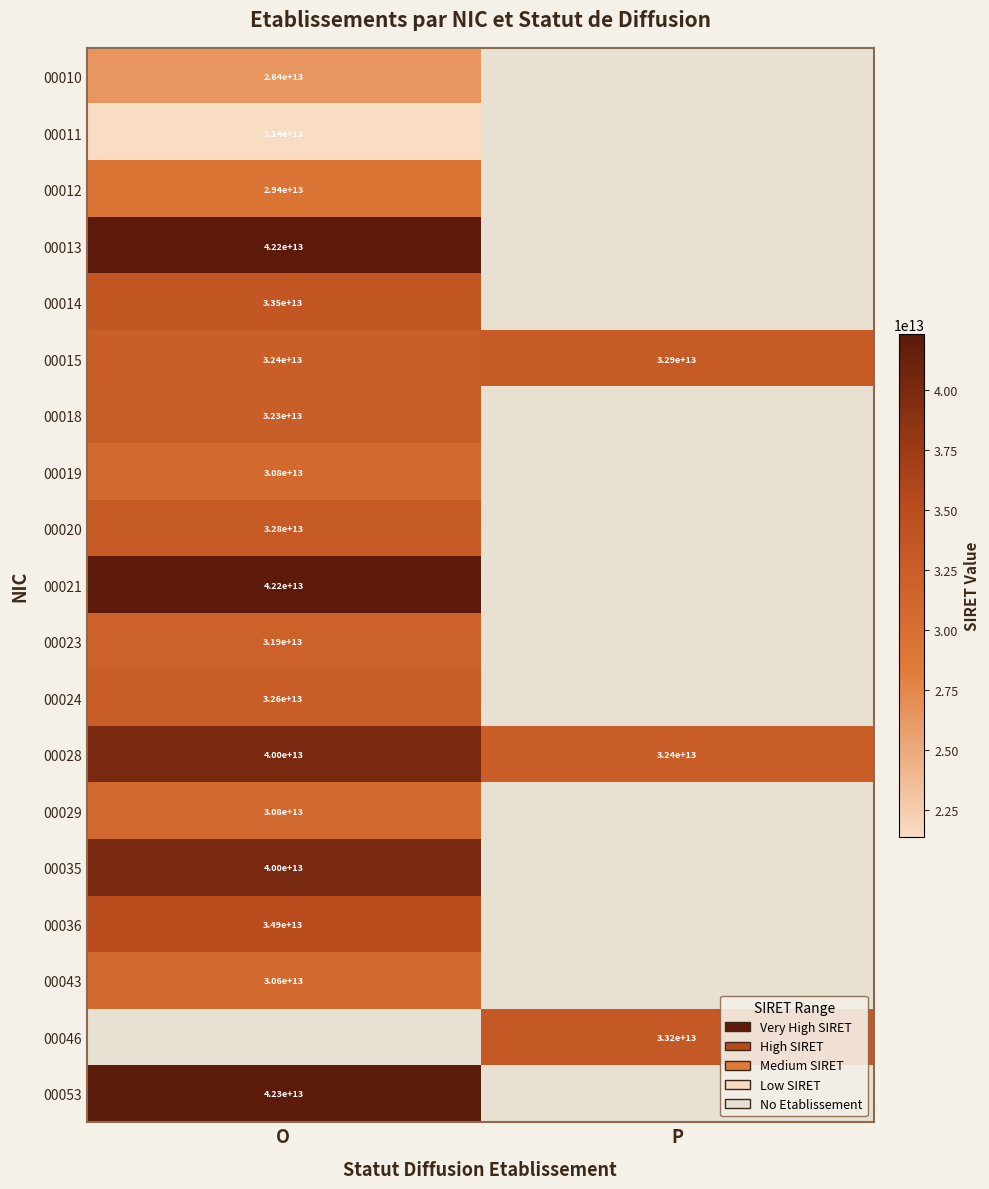

Is it true that 00015 equals 55518814392255 at O?

False